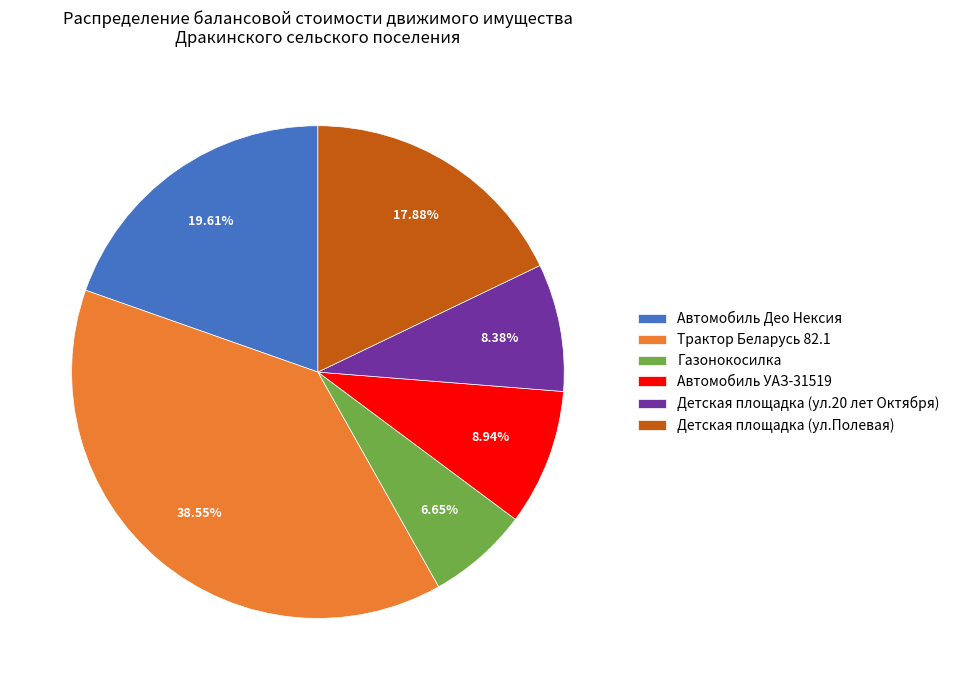

Does any single category account for the majority?

No